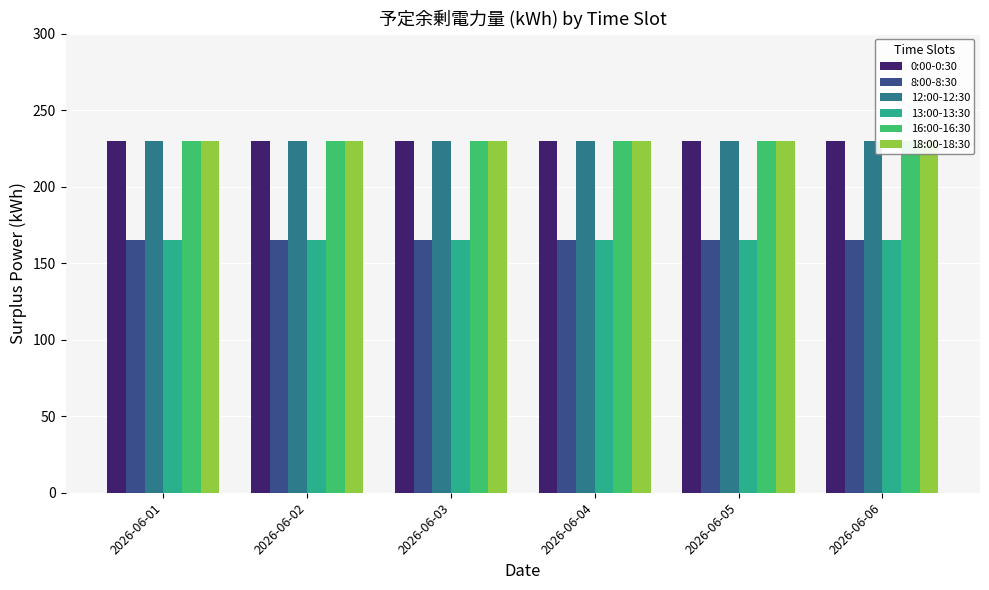

Is it true that 12:00-12:30 equals 60 at 2026-06-06?

False